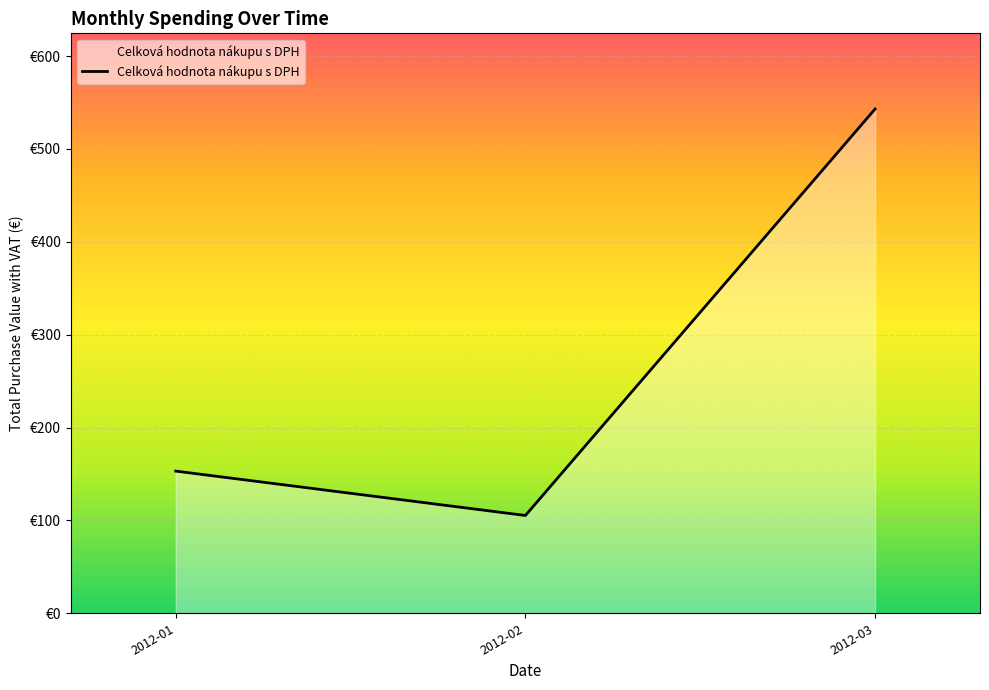

Where does the data first go above 153?

2012-01